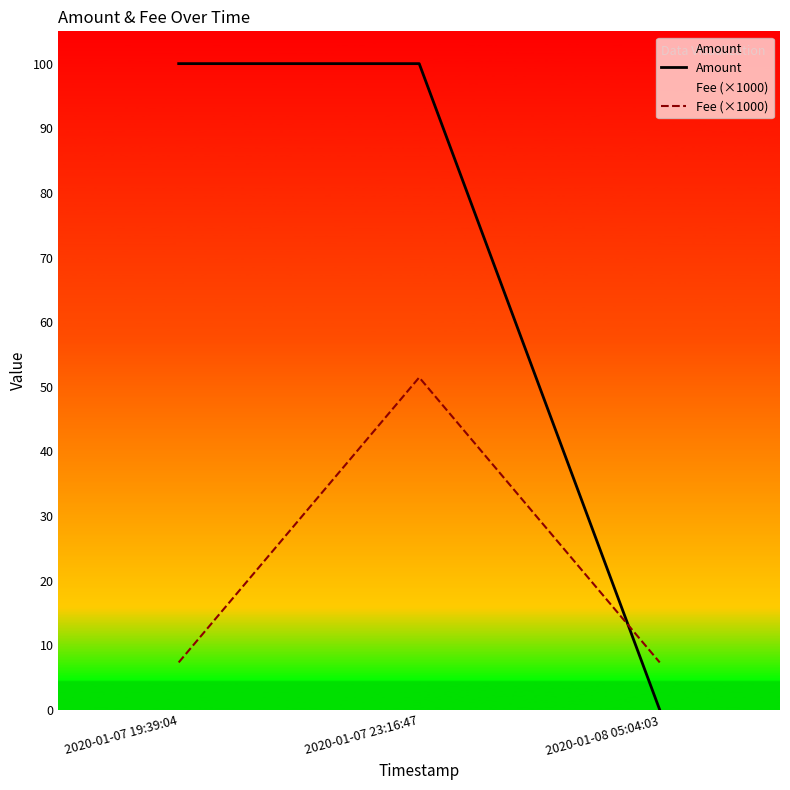

At 2020-01-08 05:04:03, list the series in order from largest to smallest.

Fee (×1000), Amount